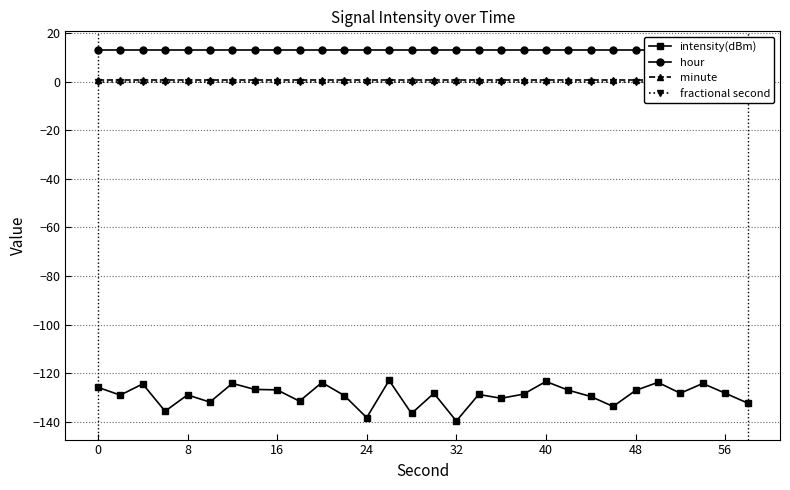

What is the lowest value of the intensity(dBm) series?

-139.6